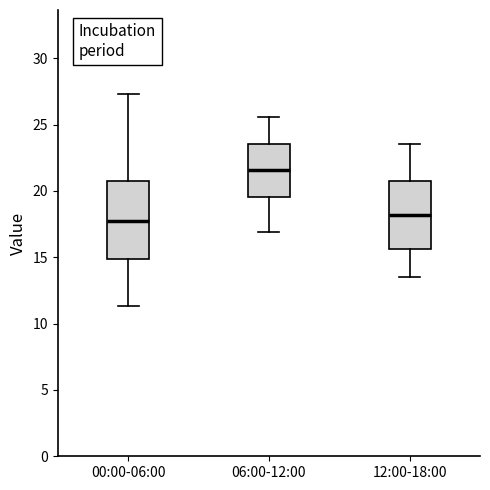

Reading left to right, read every box against the y-axis: the position of its median line, the range the box covers, and the ends of its whiskers. The values are not printed on the chart, so give them approximately, as read against the axis.

00:00-06:00: median 17.5, box 15.0 to 20.5, whiskers 11.5 to 27.5
06:00-12:00: median 21.5, box 19.5 to 23.5, whiskers 17.0 to 25.5
12:00-18:00: median 18.0, box 15.5 to 21.0, whiskers 13.5 to 23.5